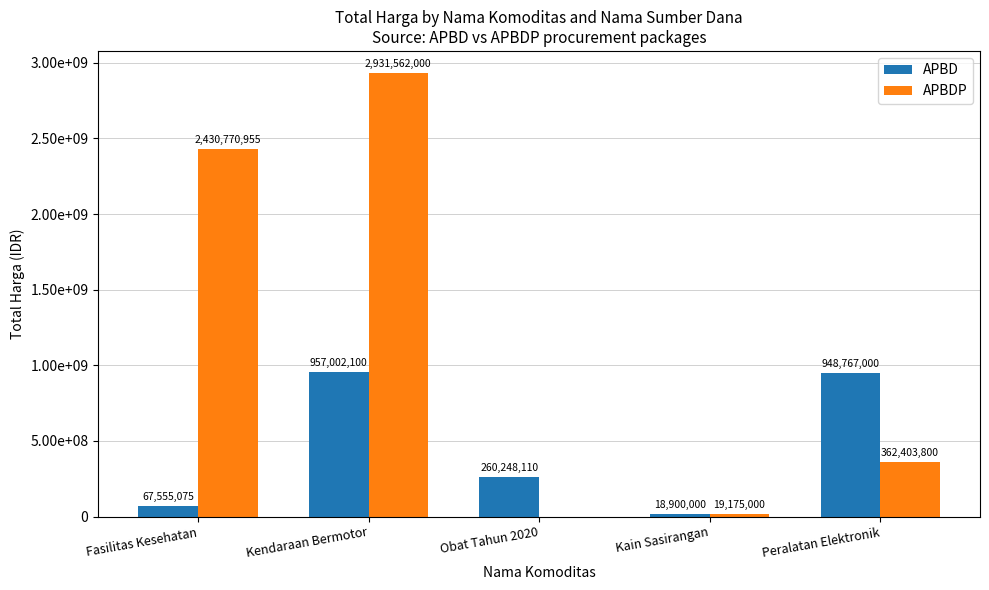

Rank the series at Kain Sasirangan from highest to lowest value.

APBDP, APBD